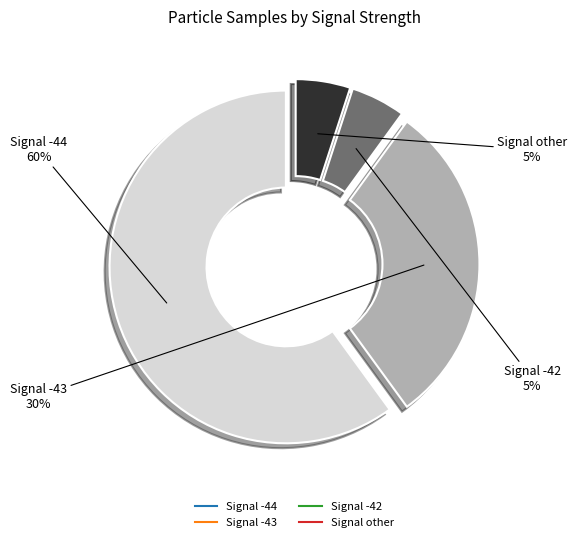

Is there any slice that represents more than half of the pie?

Yes